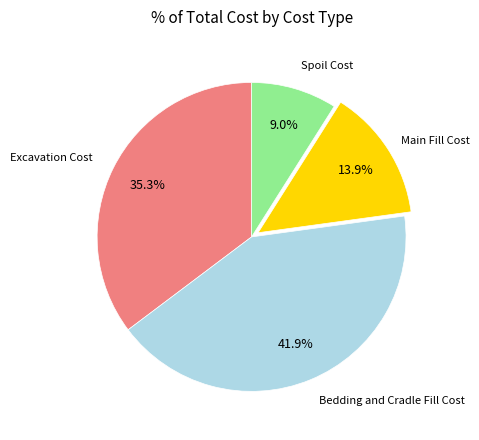

How many segments does this pie chart have?

4